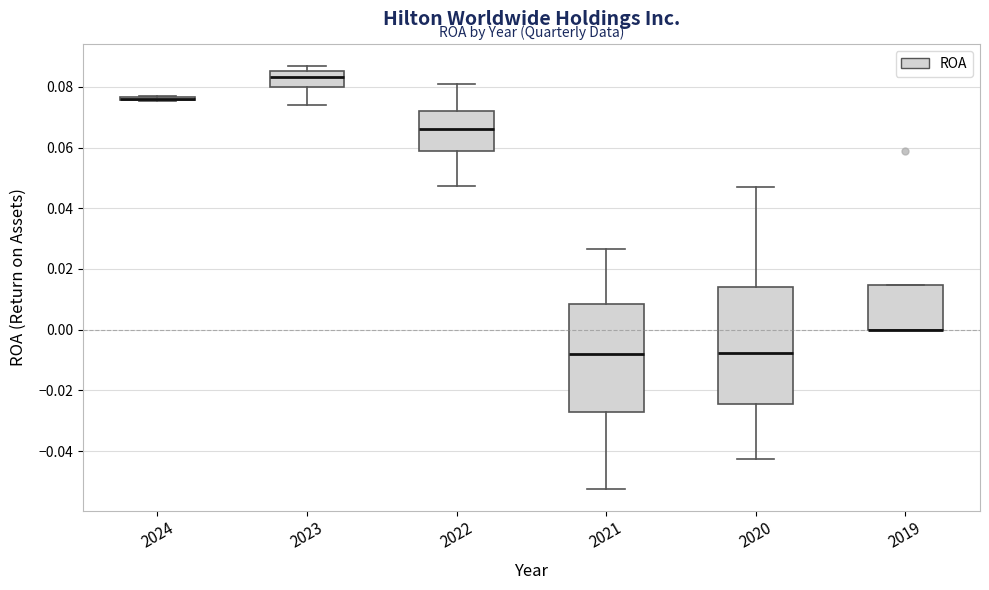

Reading left to right, read every box against the y-axis: the position of its median line, the range the box covers, and the ends of its whiskers. The values are not printed on the chart, so give them approximately, as read against the axis.

2024: box collapsed to a line at 0.076, whiskers 0.076 to 0.076
2023: median 0.084, box 0.080 to 0.086, whiskers 0.074 to 0.088
2022: median 0.066, box 0.058 to 0.072, whiskers 0.048 to 0.080
2021: median -0.008, box -0.028 to 0.008, whiskers -0.052 to 0.026
2020: median -0.008, box -0.024 to 0.014, whiskers -0.042 to 0.046
2019: median 0.000 (drawn on the box's lower edge), box 0.000 to 0.014, whiskers 0.000 to 0.014